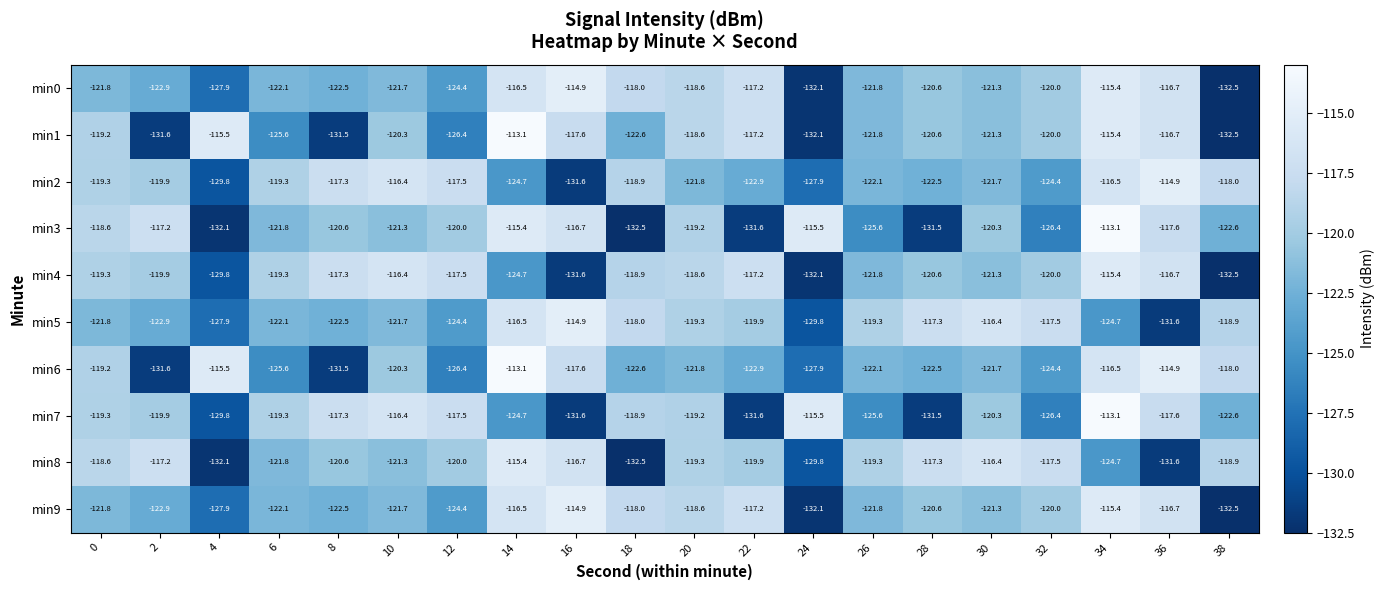

Is the value of min3 at 28 greater than the value of min4 at 28?

No